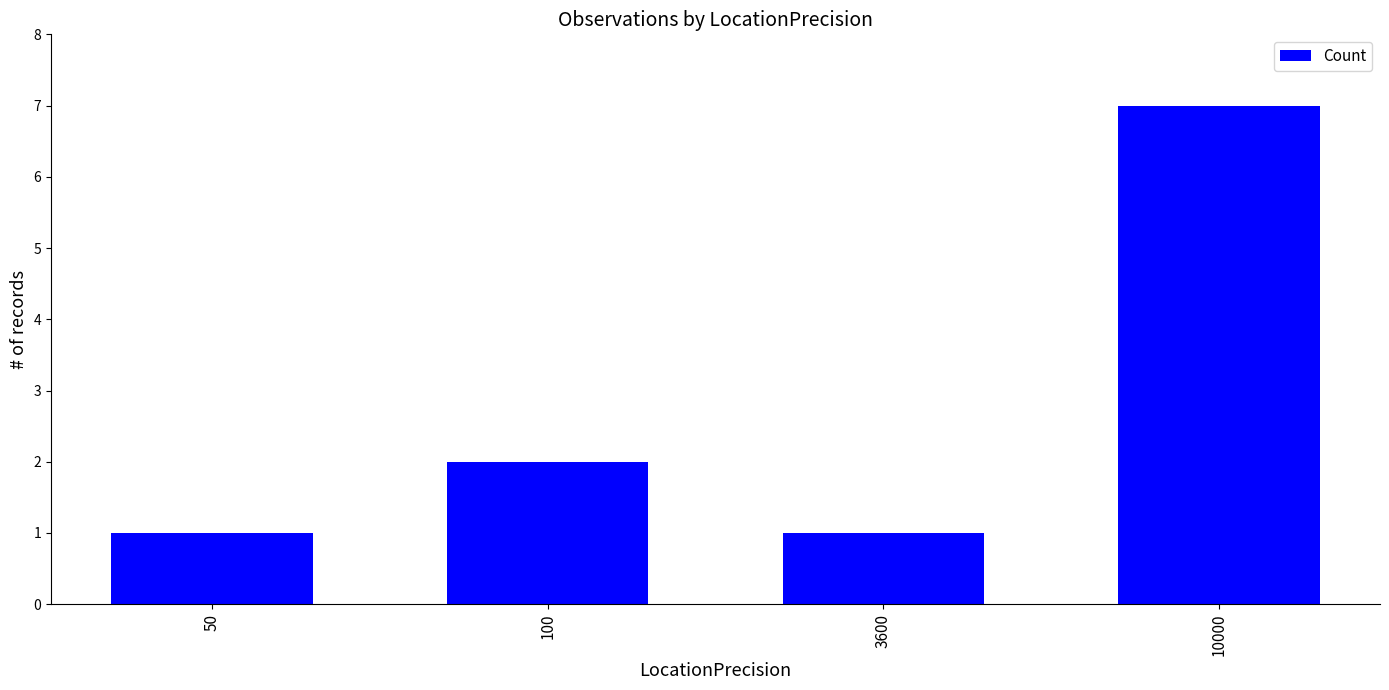

What is the difference between the maximum and minimum values?

6